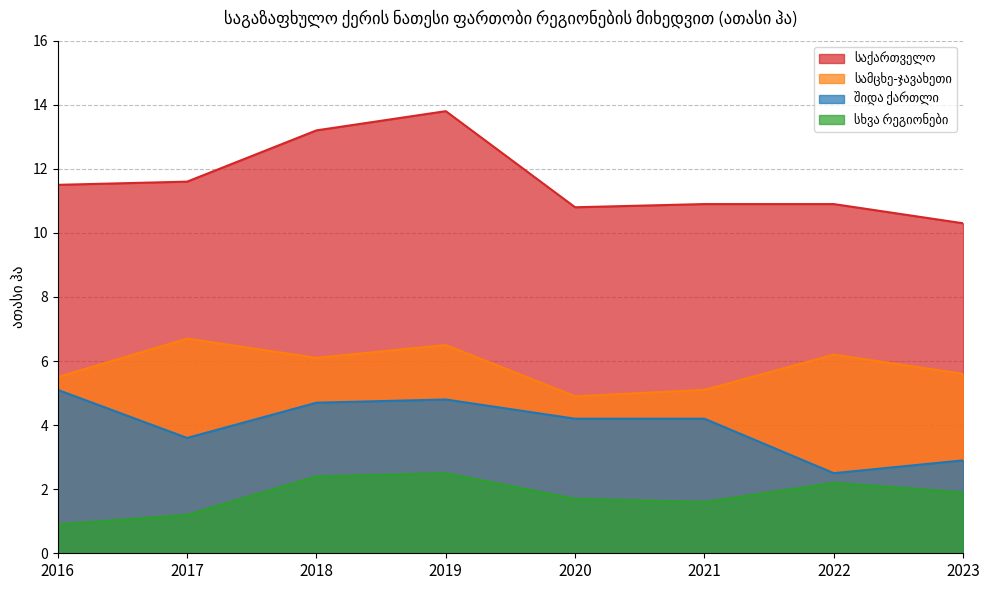

Reading left to right, list all the values displayed in this chart.

საქართველო: 2016=11.5	2017=11.6	2018=13.2	2019=13.8	2020=10.8	2021=10.9	2022=10.9	2023=10.3
სამცხე-ჯავახეთი: 2016=5.5	2017=6.7	2018=6.1	2019=6.5	2020=4.9	2021=5.1	2022=6.2	2023=5.6
შიდა ქართლი: 2016=5.1	2017=3.6	2018=4.7	2019=4.8	2020=4.2	2021=4.2	2022=2.5	2023=2.9
სხვა რეგიონები: 2016=0.9	2017=1.2	2018=2.4	2019=2.5	2020=1.7	2021=1.6	2022=2.2	2023=1.9